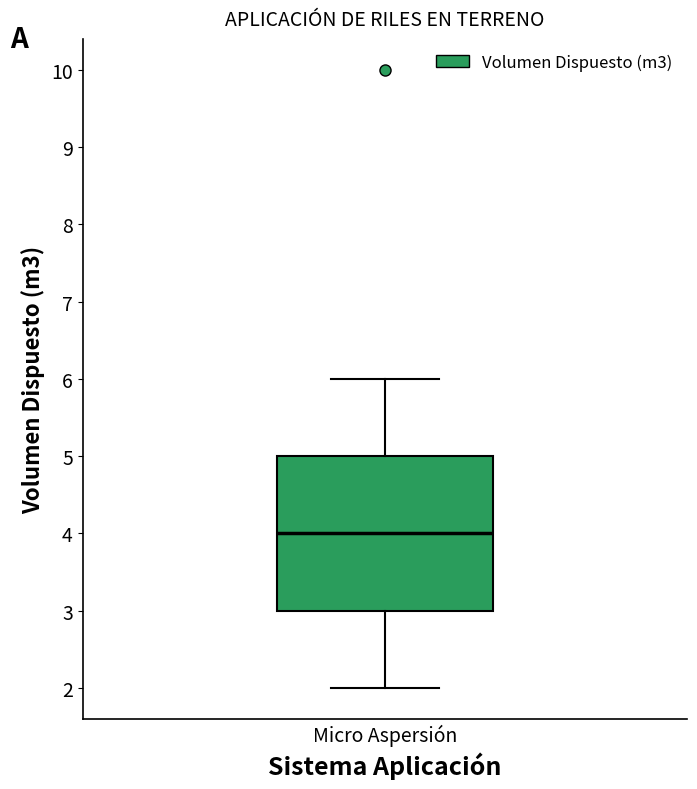

Where does the median line of the box for Micro Aspersión sit on the y-axis? The values are not printed on the chart, so give them approximately, as read against the axis.

4